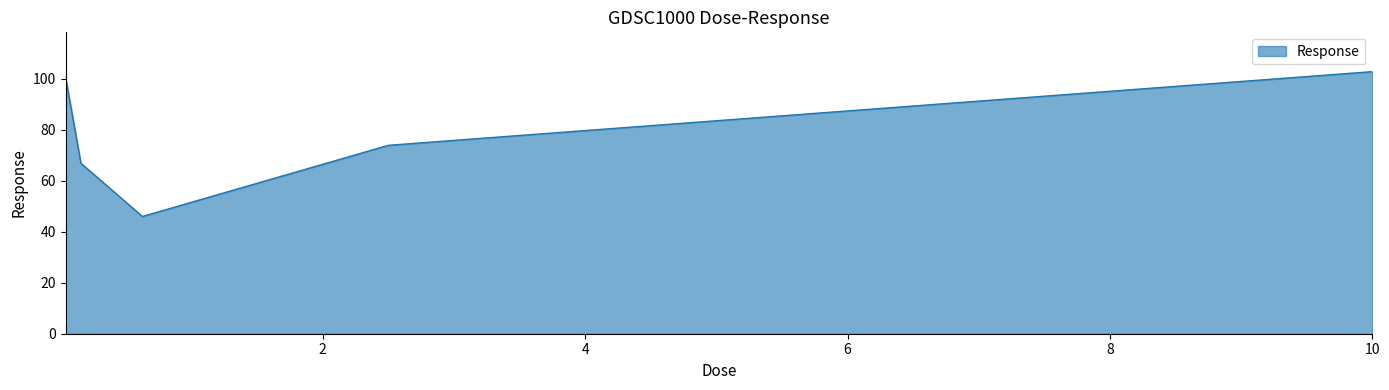

How many interior local valleys (lower than both neighbors) does the data have?

1